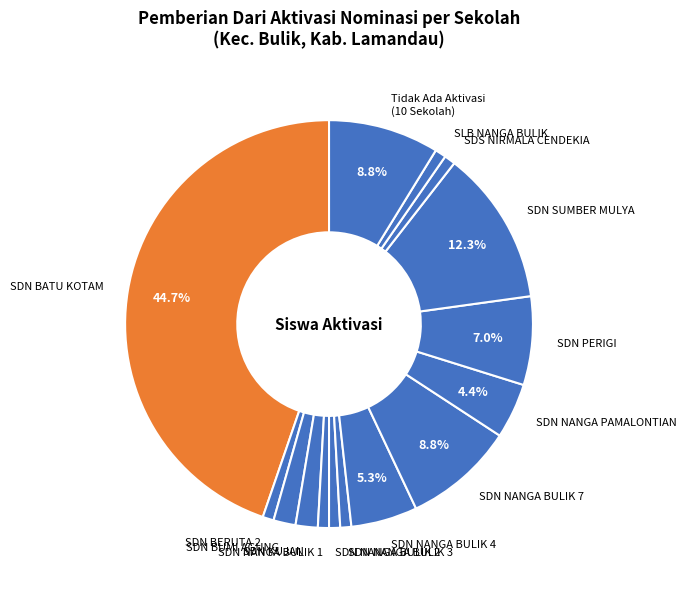

Which slice is the largest?

SDN BATU KOTAM